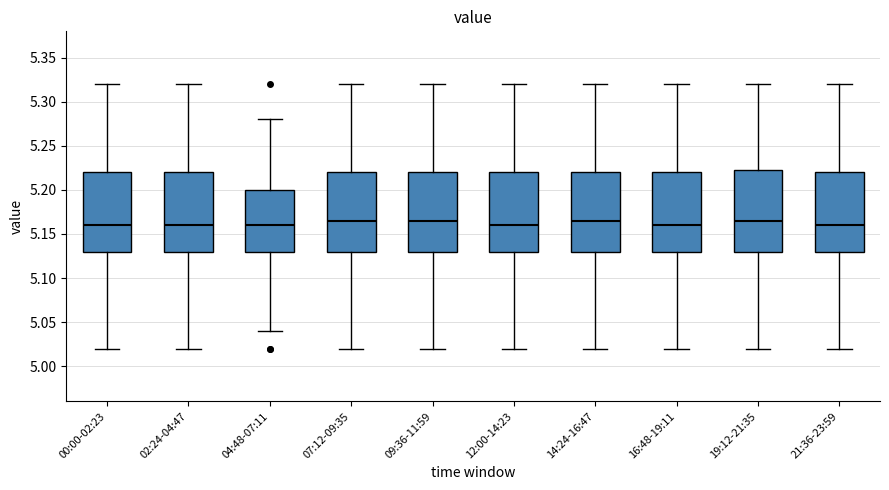

Reading left to right, read every box against the y-axis: the position of its median line, the range the box covers, and the ends of its whiskers. The values are not printed on the chart, so give them approximately, as read against the axis.

00:00-02:23: median 5.160, box 5.130 to 5.220, whiskers 5.020 to 5.320
02:24-04:47: median 5.160, box 5.130 to 5.220, whiskers 5.020 to 5.320
04:48-07:11: median 5.160, box 5.130 to 5.200, whiskers 5.040 to 5.280
07:12-09:35: median 5.165, box 5.130 to 5.220, whiskers 5.020 to 5.320
09:36-11:59: median 5.165, box 5.130 to 5.220, whiskers 5.020 to 5.320
12:00-14:23: median 5.160, box 5.130 to 5.220, whiskers 5.020 to 5.320
14:24-16:47: median 5.165, box 5.130 to 5.220, whiskers 5.020 to 5.320
16:48-19:11: median 5.160, box 5.130 to 5.220, whiskers 5.020 to 5.320
19:12-21:35: median 5.165, box 5.130 to 5.225, whiskers 5.020 to 5.320
21:36-23:59: median 5.160, box 5.130 to 5.220, whiskers 5.020 to 5.320